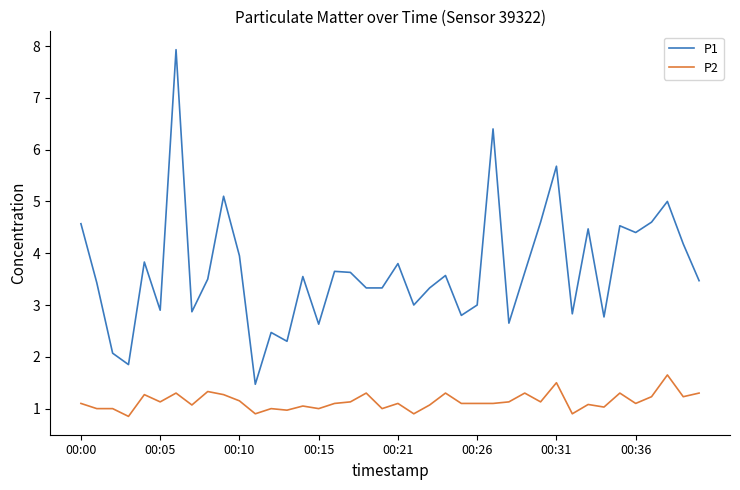

True or false: P1 and P2 intersect in this chart.

False